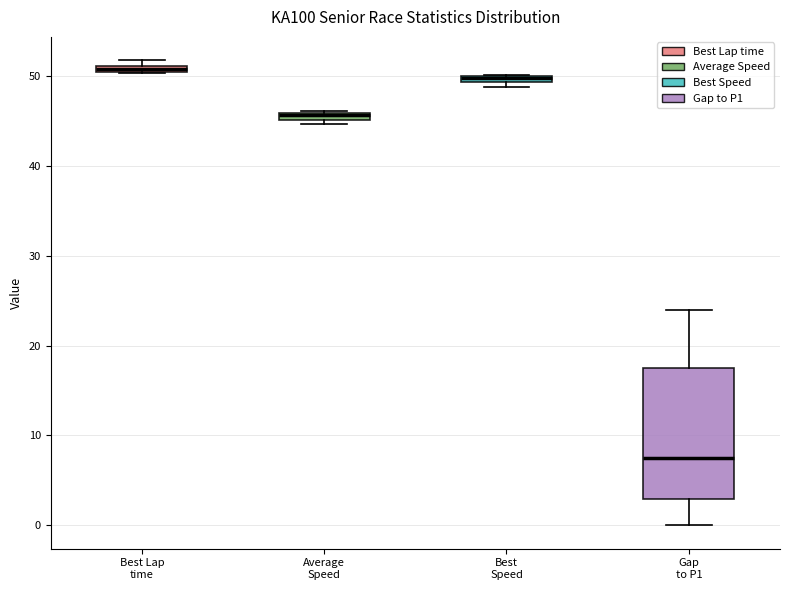

Which box is the tallest, from its lower edge to its upper edge?

Gap to P1